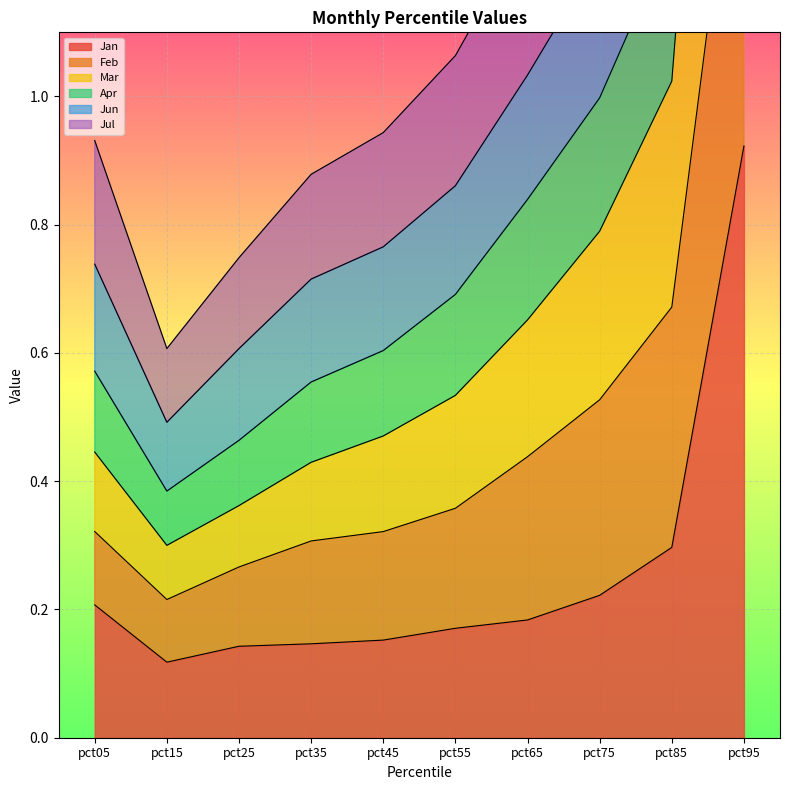

True or false: Jan and Mar intersect in this chart.

False